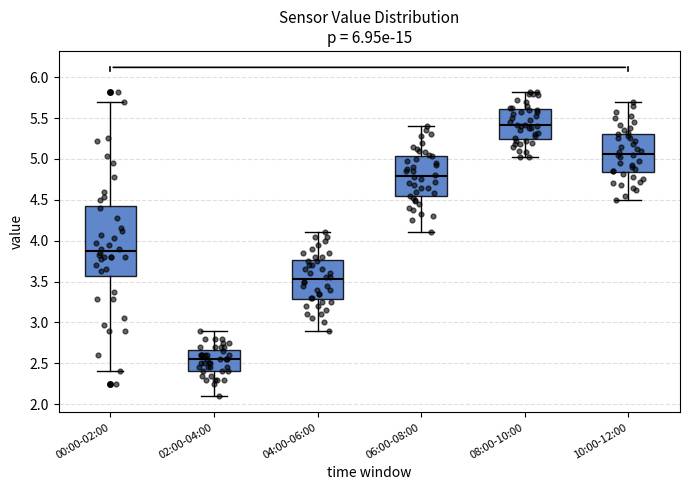

Comparing the boxes themselves (not the whiskers), which one is the tallest?

00:00-02:00